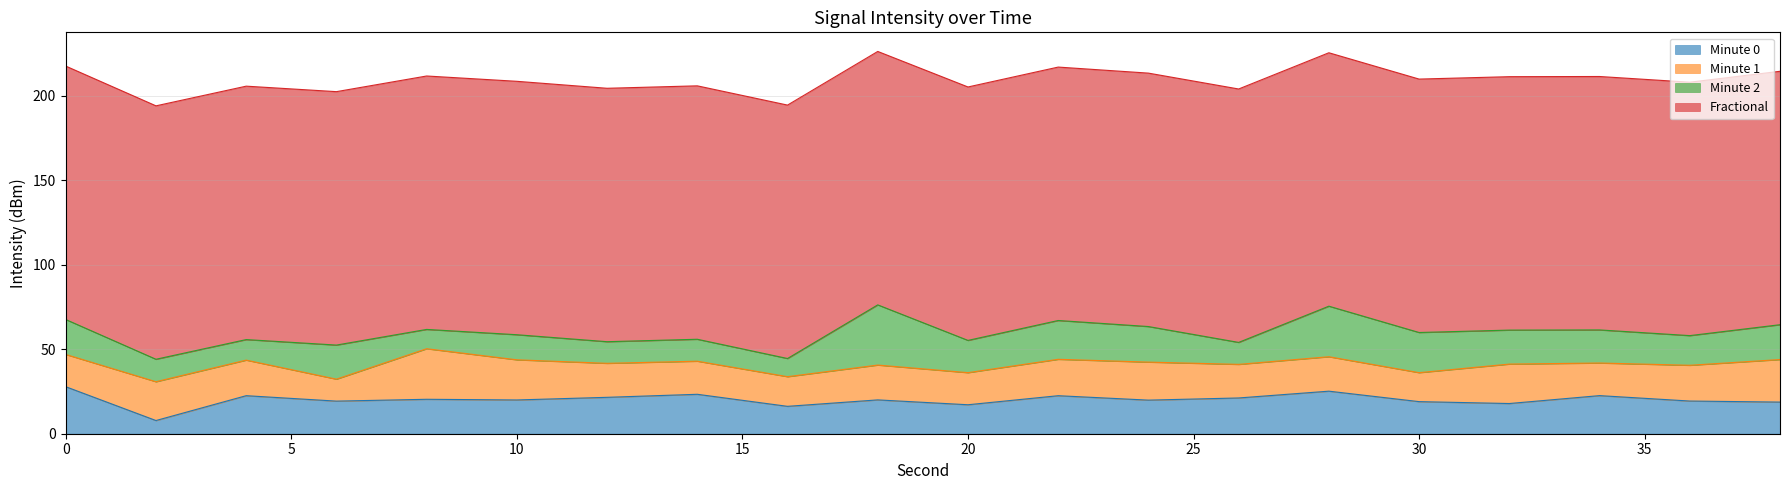

What is the highest value of the Minute 0 series?

27.8